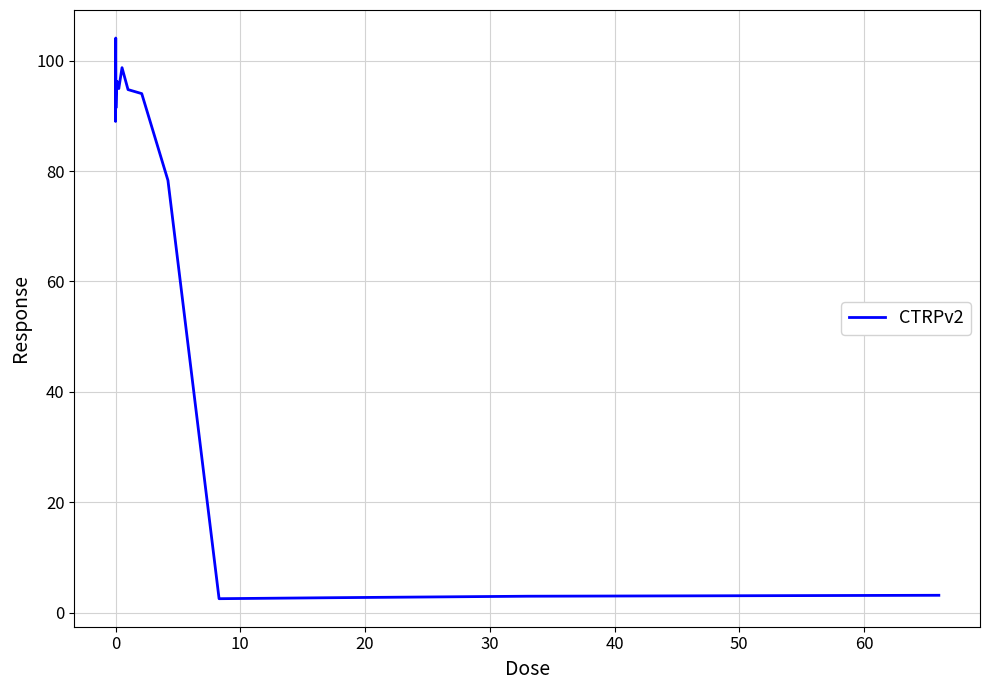

What is the smallest value displayed?

2.5